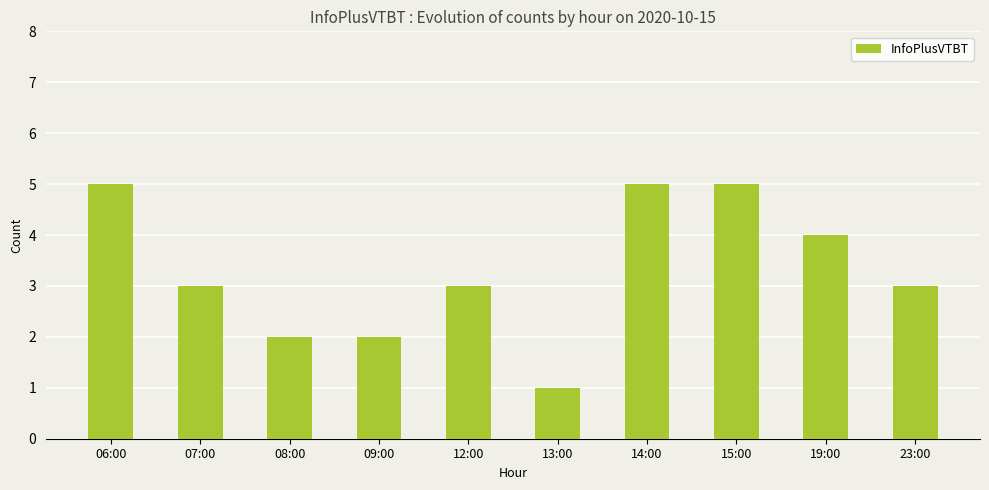

What is the sum of the values at 13:00 and 15:00?

6